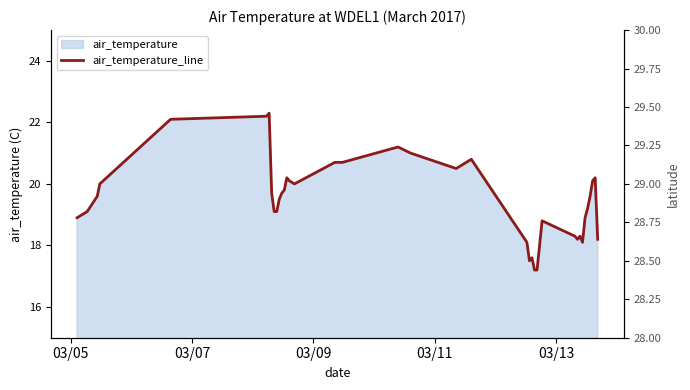

Which series has the widest spread of values?

air_temperature_line